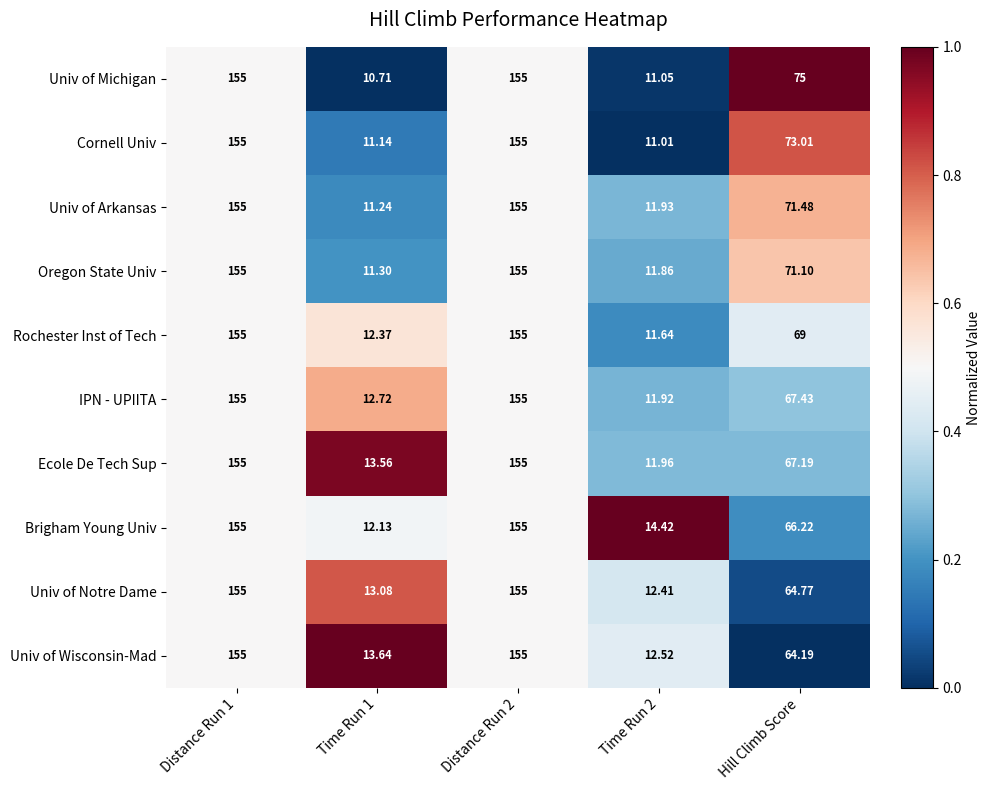

At which label is Rochester Inst of Tech closest to 83?

Hill Climb Score